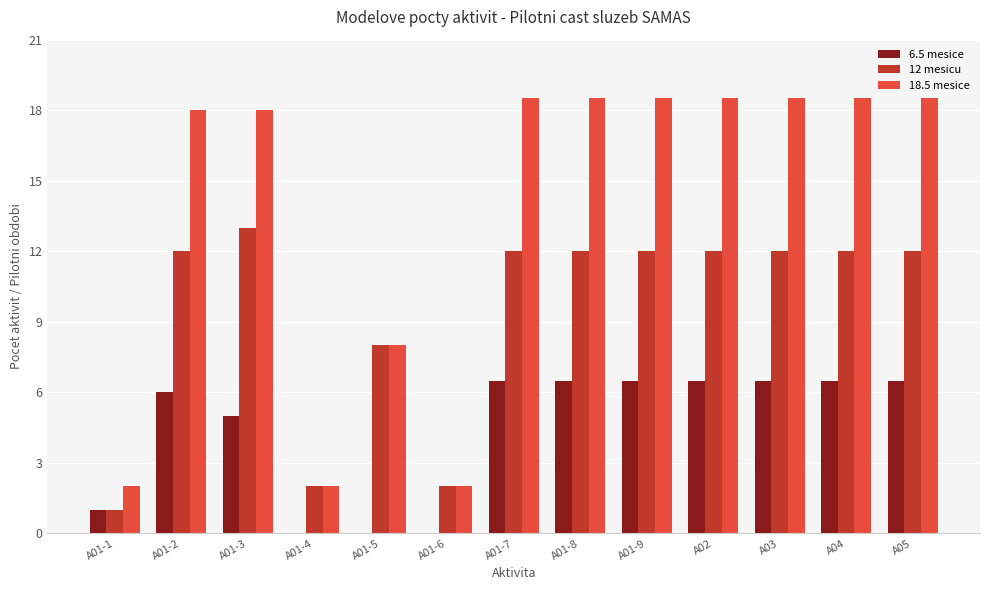

How many series are shown in this chart?

3